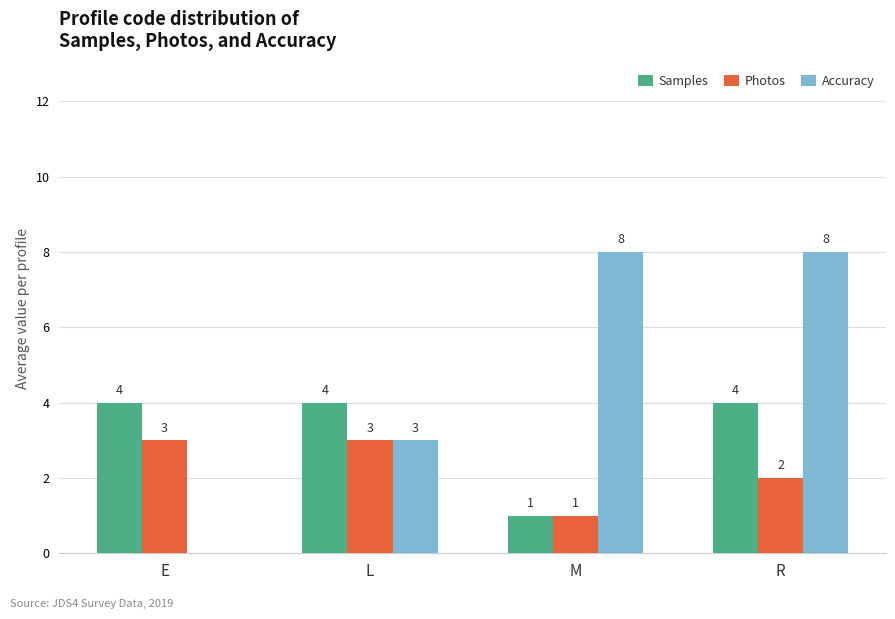

Is it true that Photos equals 2 at L?

False